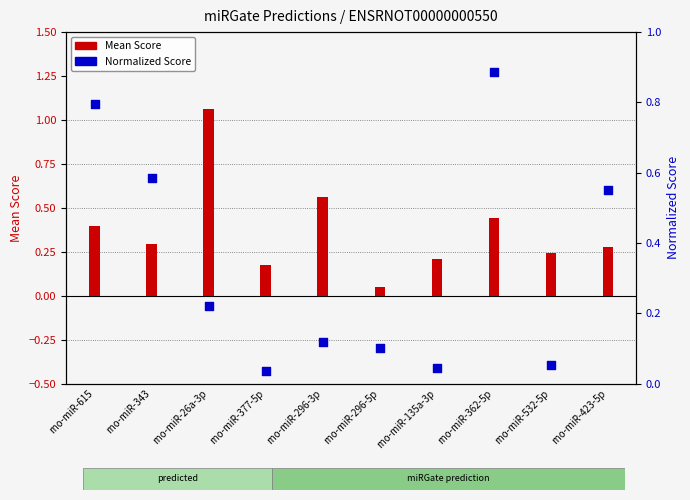

Which series reaches the minimum Y coordinate?

Normalized Score